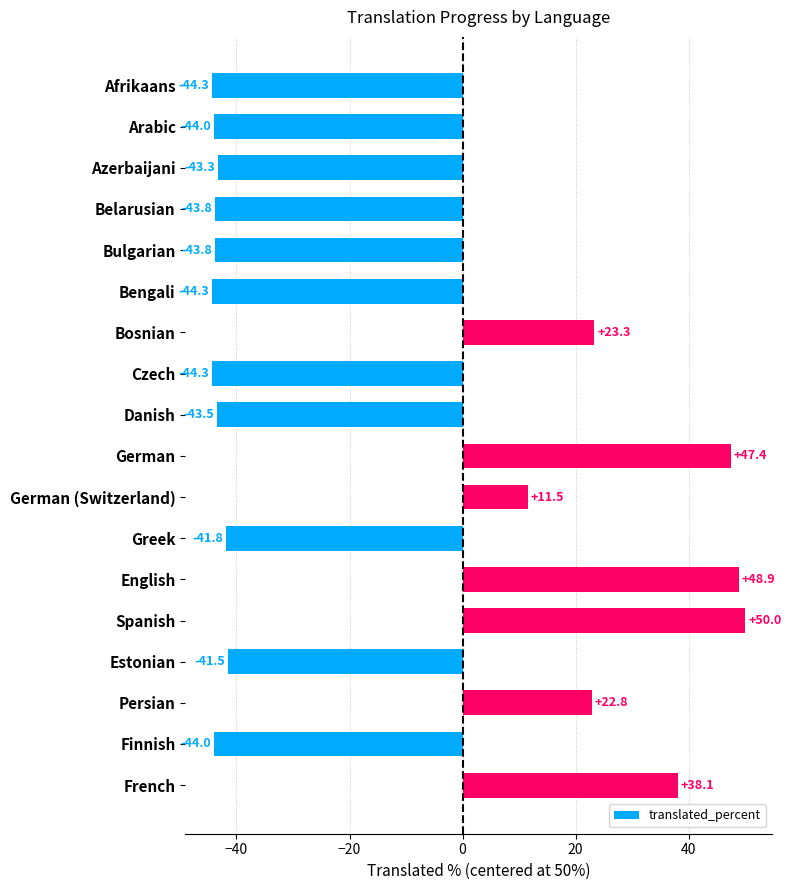

What is the change in value from Azerbaijani to Estonian?

+1.8